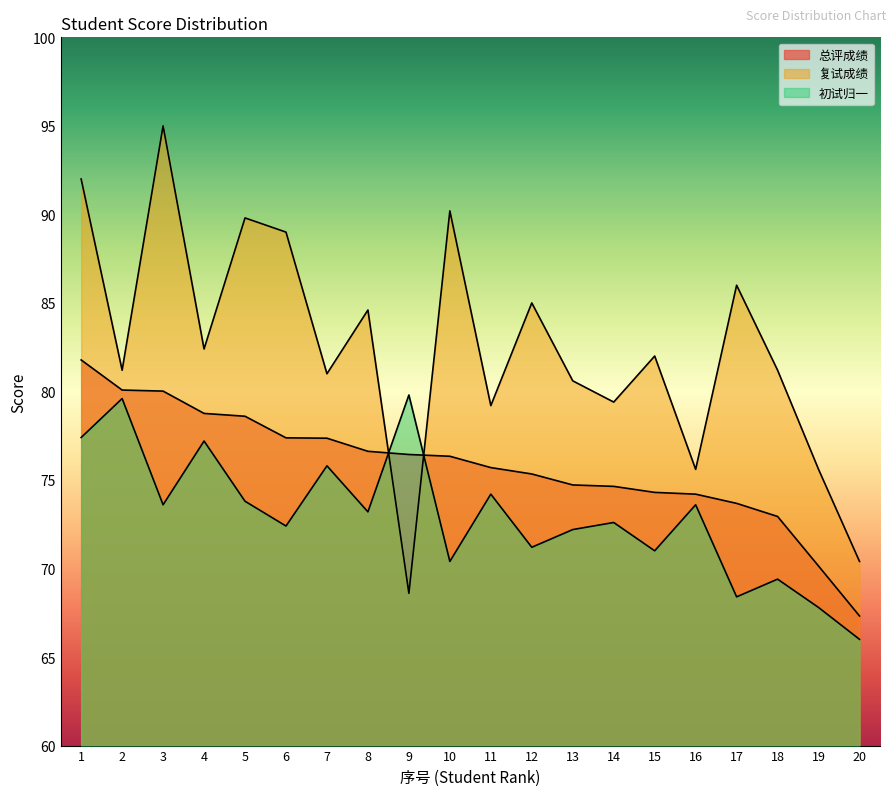

The 总评成绩 series shows 44.2 at 3. True or false?

False